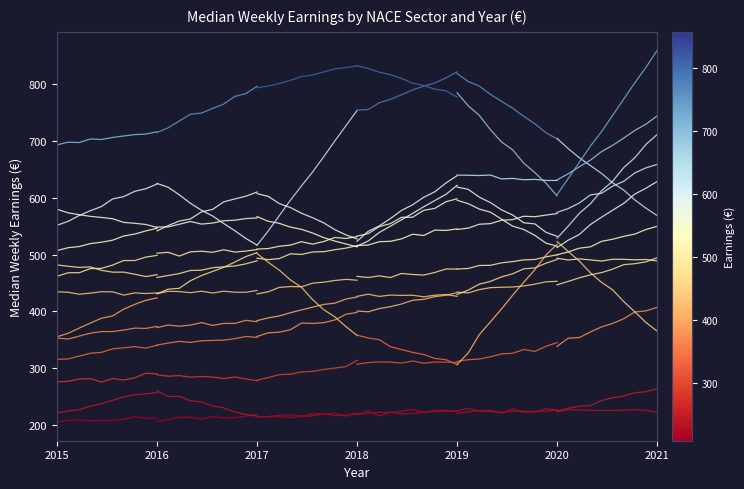

Which series has the widest spread of values?

Financial & Insurance